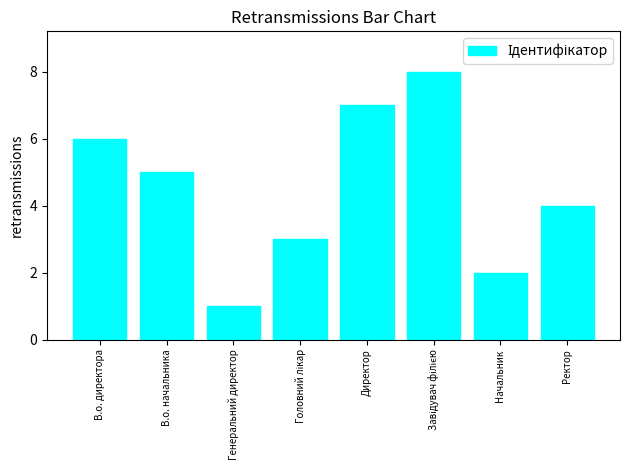

What is the change in value from В.о. начальника to Ректор?

-1